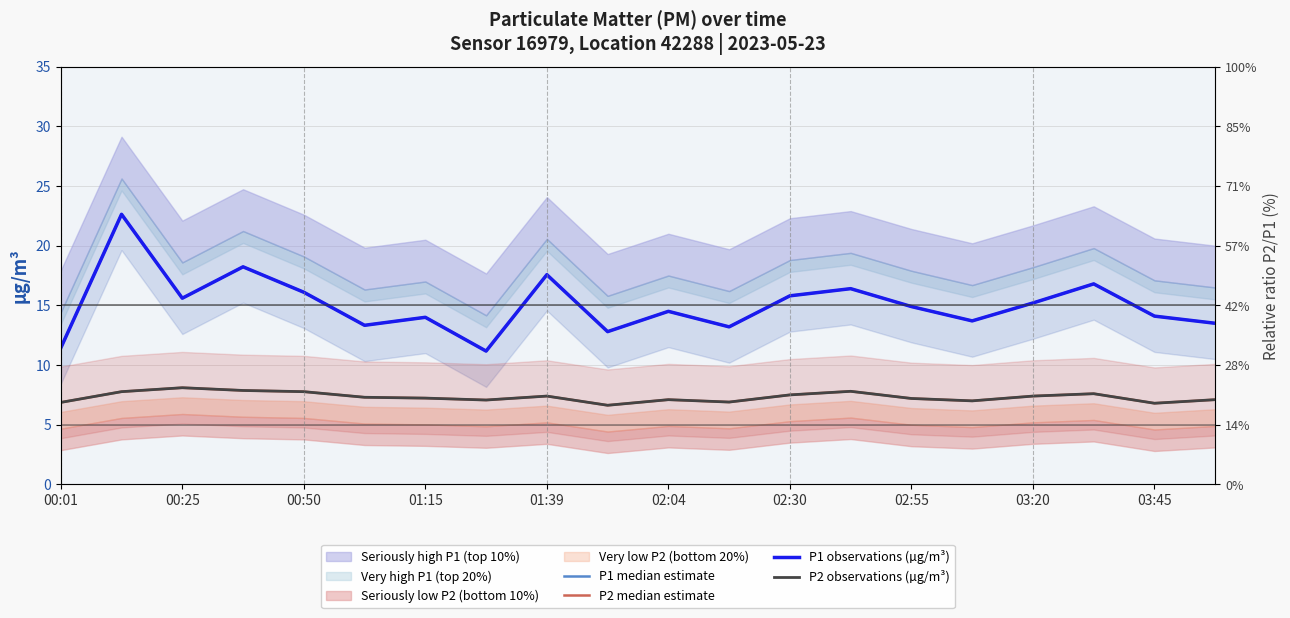

What is the spread (max minus min) of values at 13?

8.6